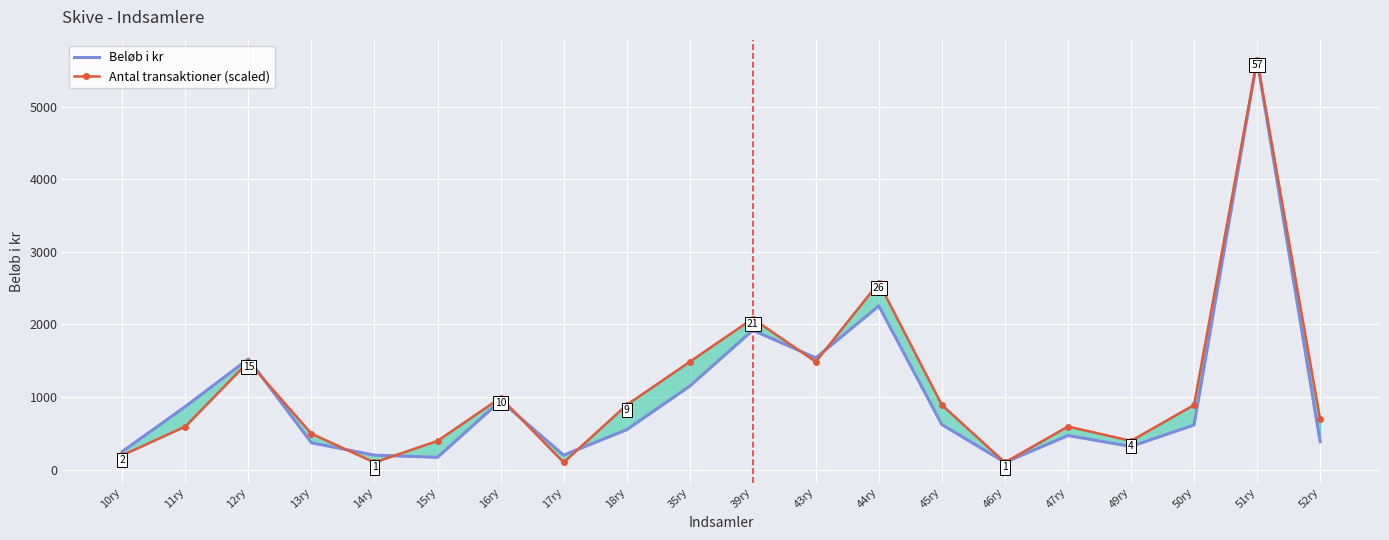

The Beløb i kr series shows 1016.0 at 50ry. True or false?

False